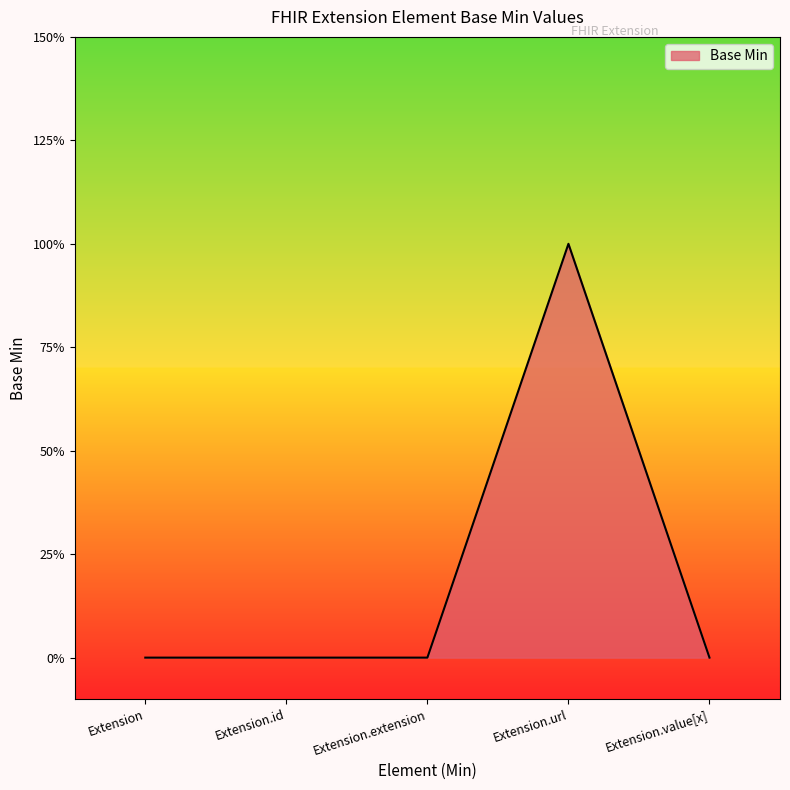

Does the chart have visible grid lines?

No